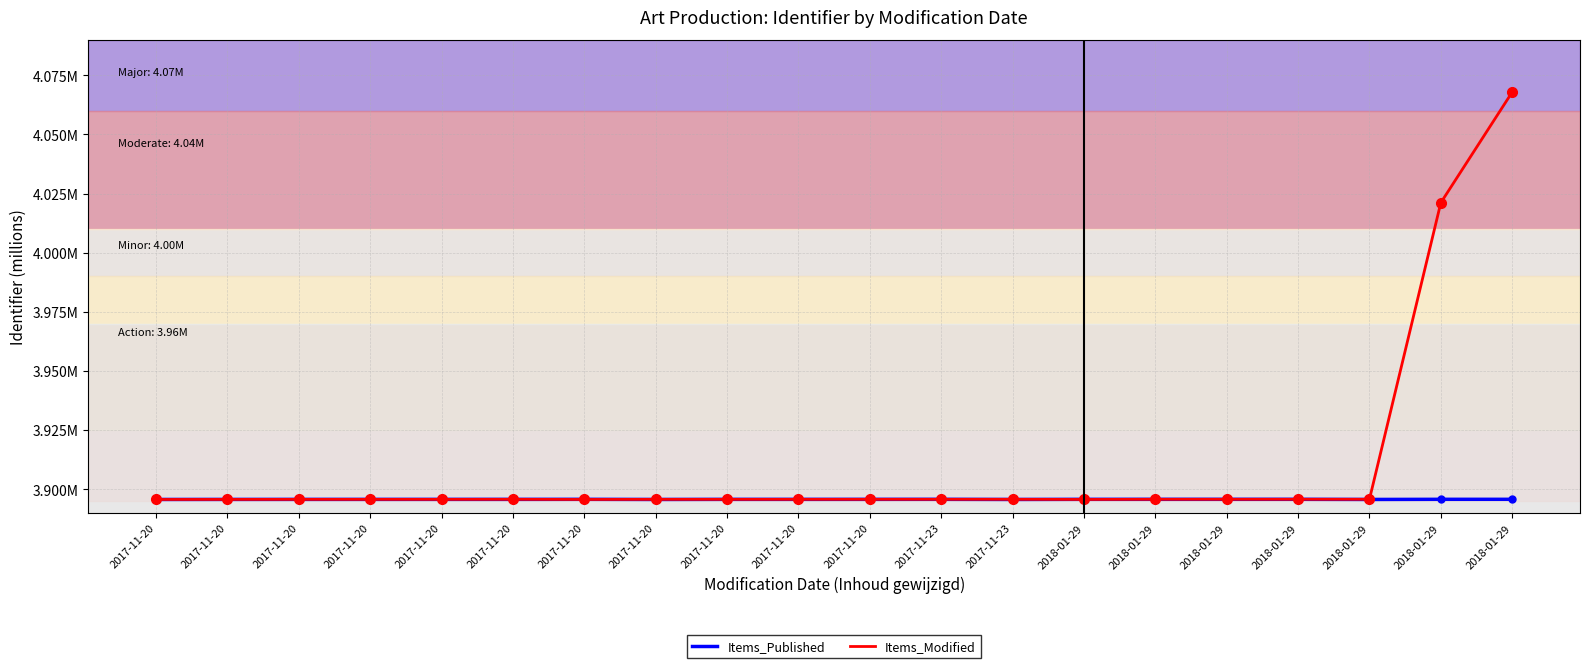

Which category has the highest value in the Items_Modified series?

2018-01-29